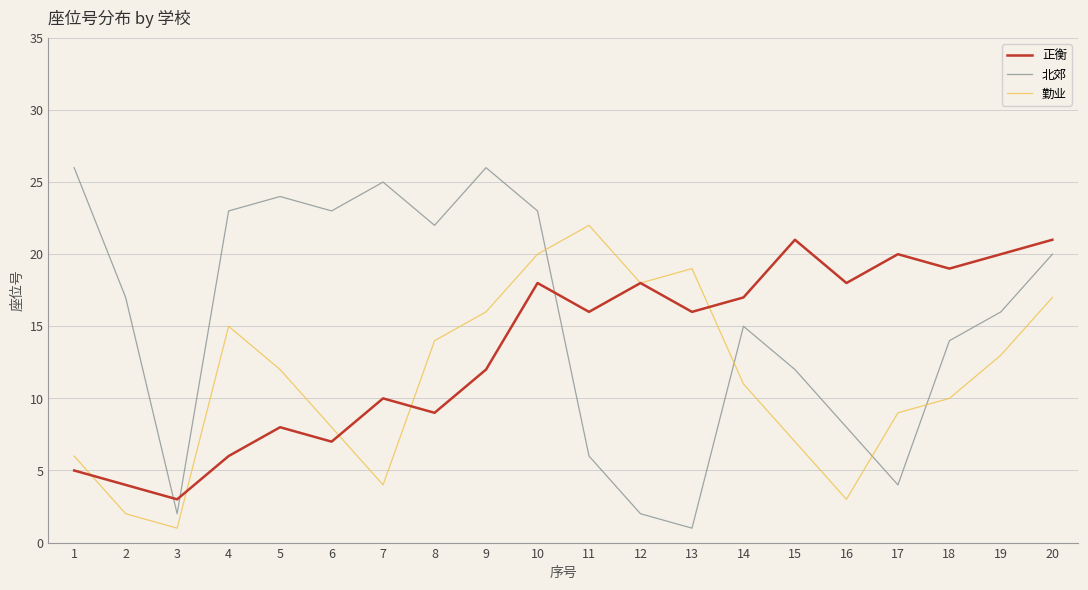

Rank the series by their average value, from highest to lowest.

北郊, 正衡, 勤业